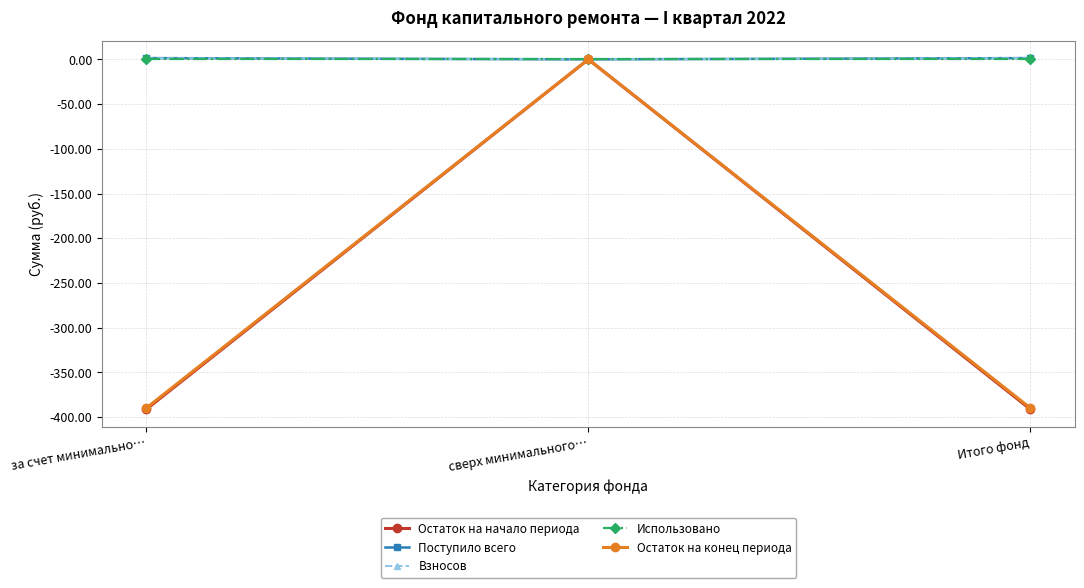

What is the label of the 2nd point from the left?

сверх минимального…